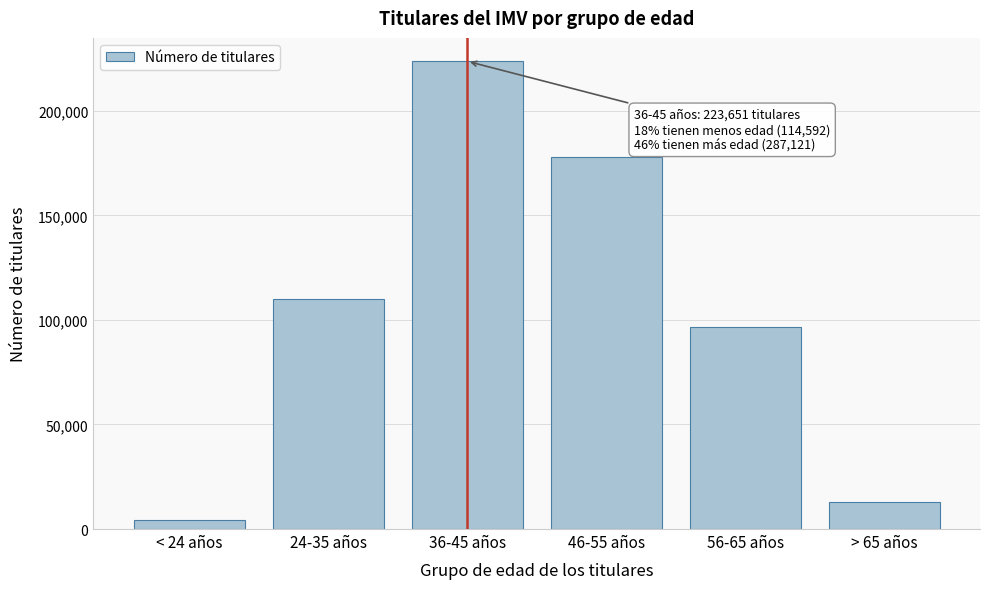

Reading left to right, extract all data points from this chart.

4424	110168	223651	177912	96517	12692